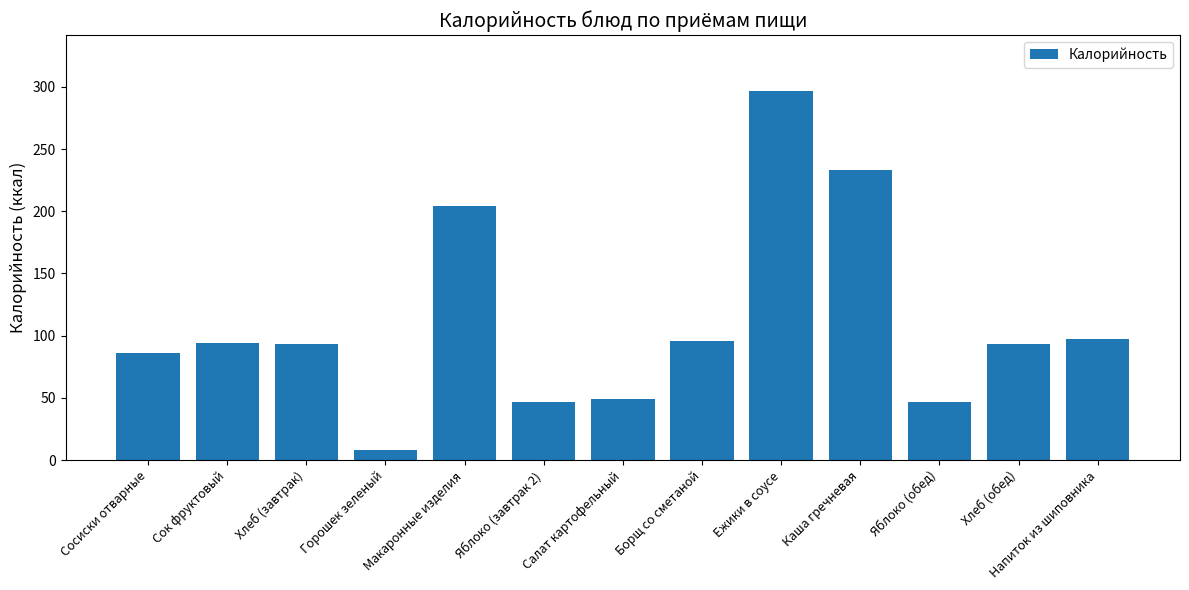

Where is the data nearest to the value 152?

Макаронные изделия